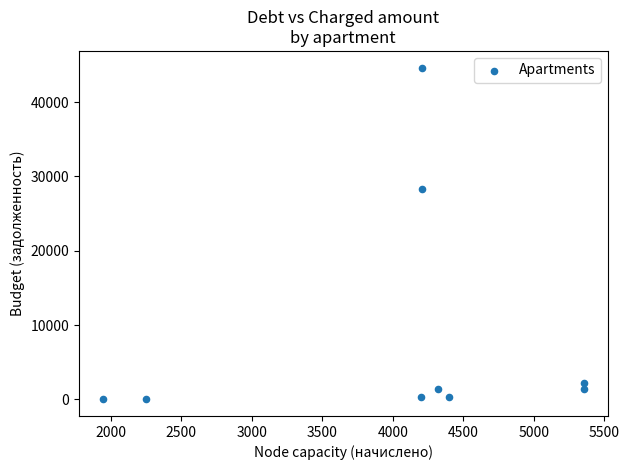

What is the range of Y values (max minus min)?

44661.3